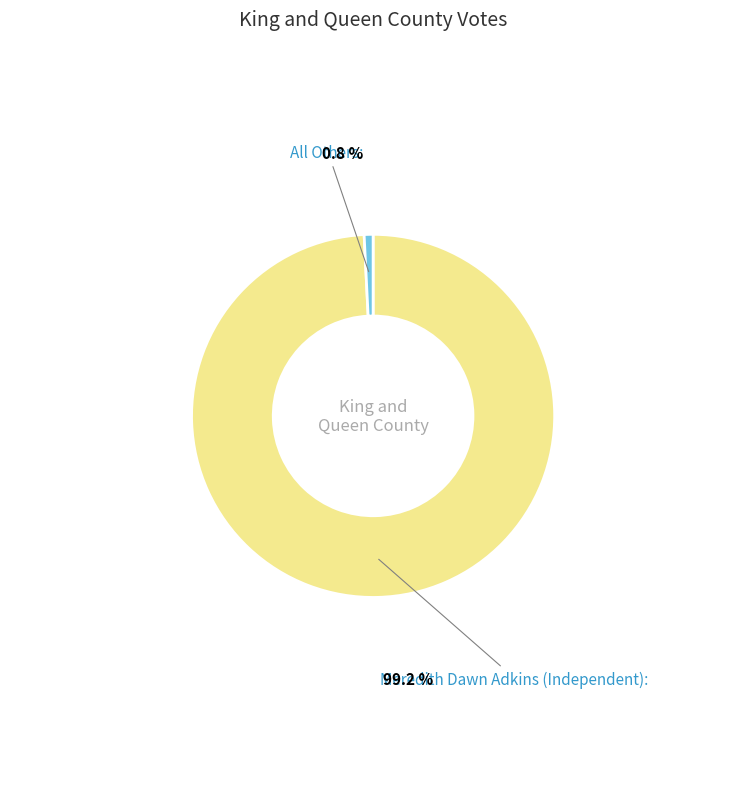

Does any single category account for the majority?

Yes